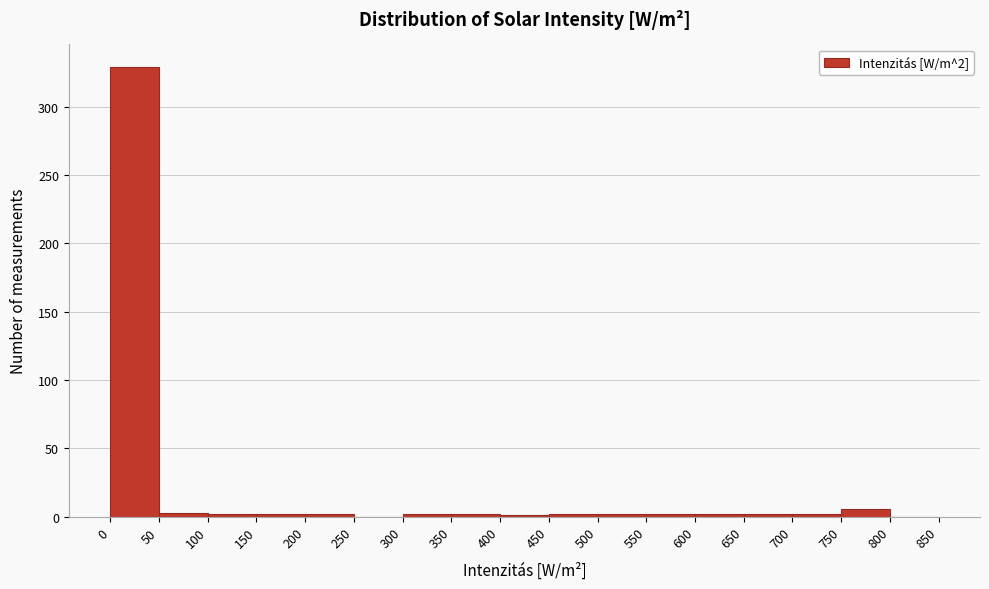

Which range on the x-axis has the tallest bar?

0 to 50